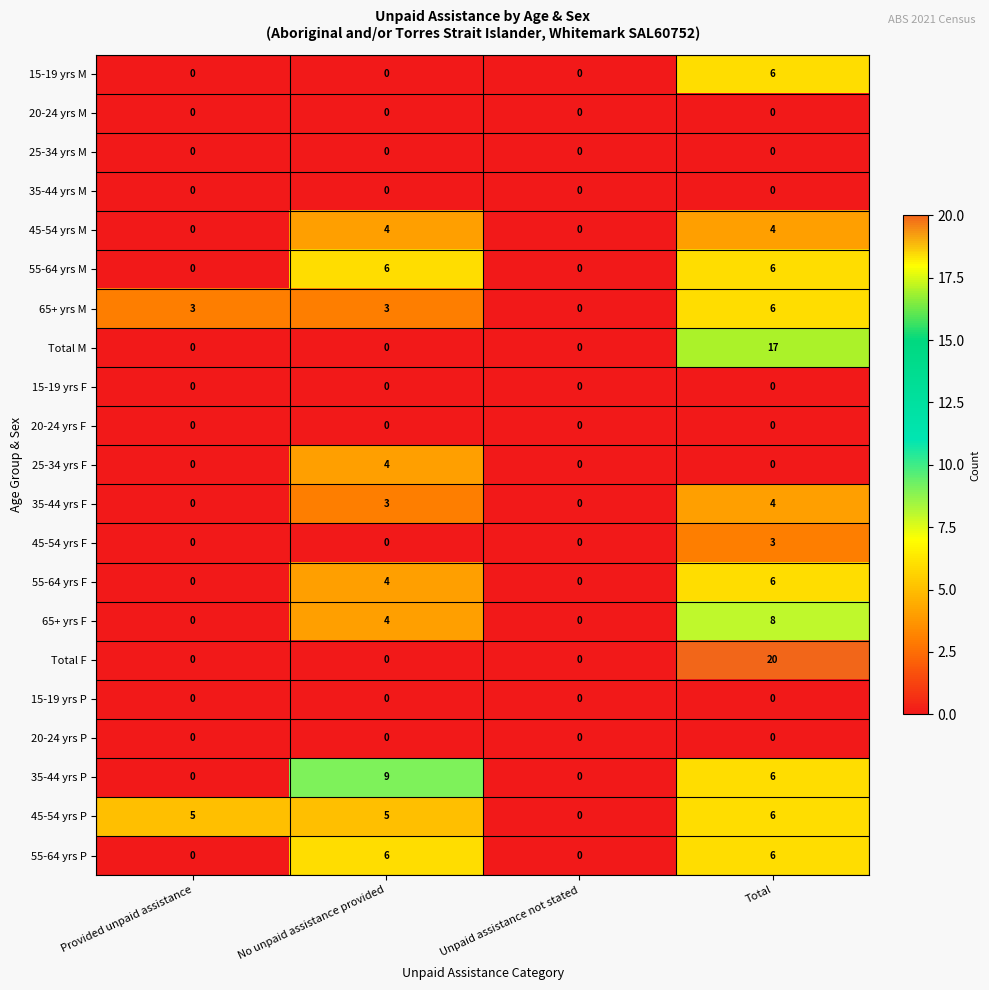

The 35-44 yrs F series shows 0 at Provided unpaid assistance. True or false?

True